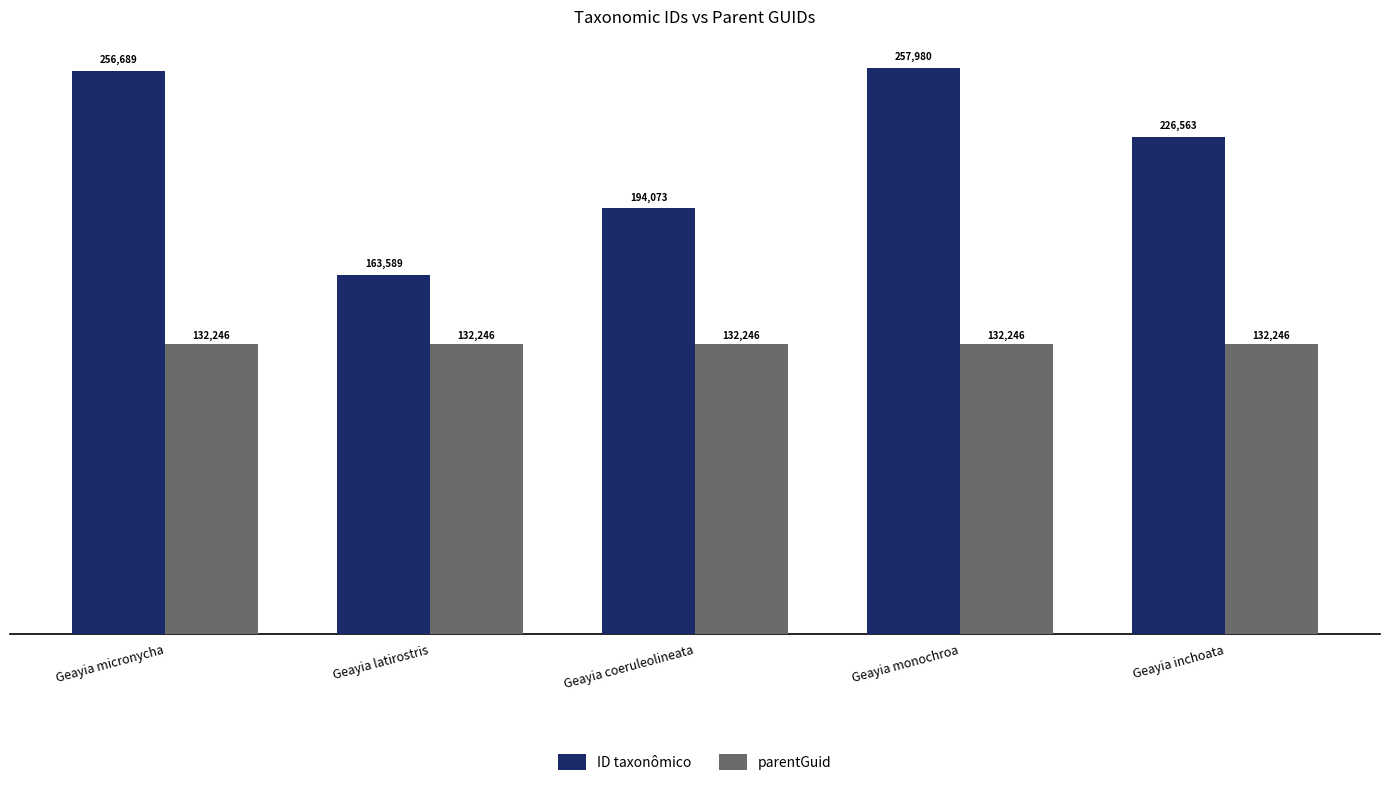

What is the average value of the parentGuid series?

132246